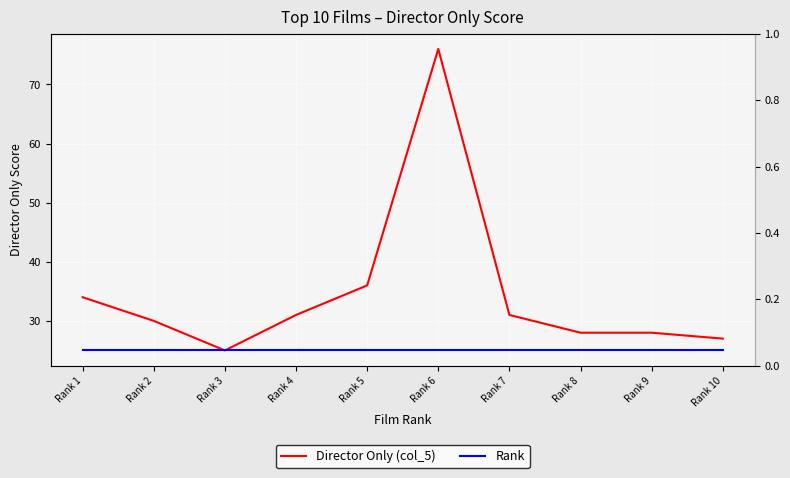

True or false: Director Only (col_5) and Rank cross at least once.

False